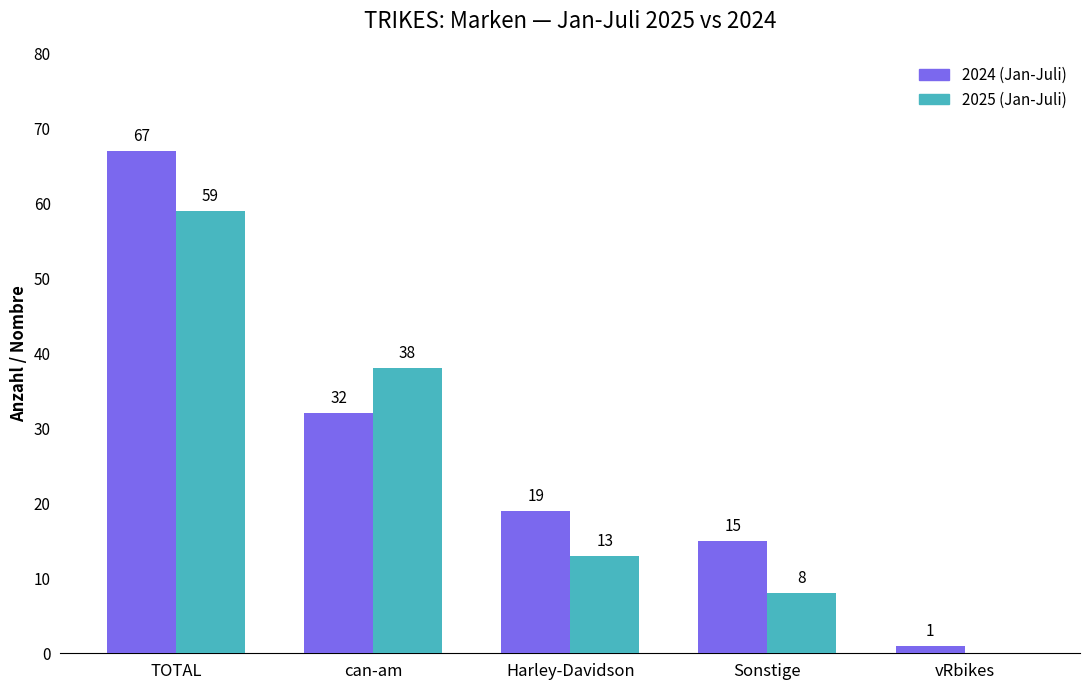

What is the maximum value for 2024 (Jan-Juli)?

67